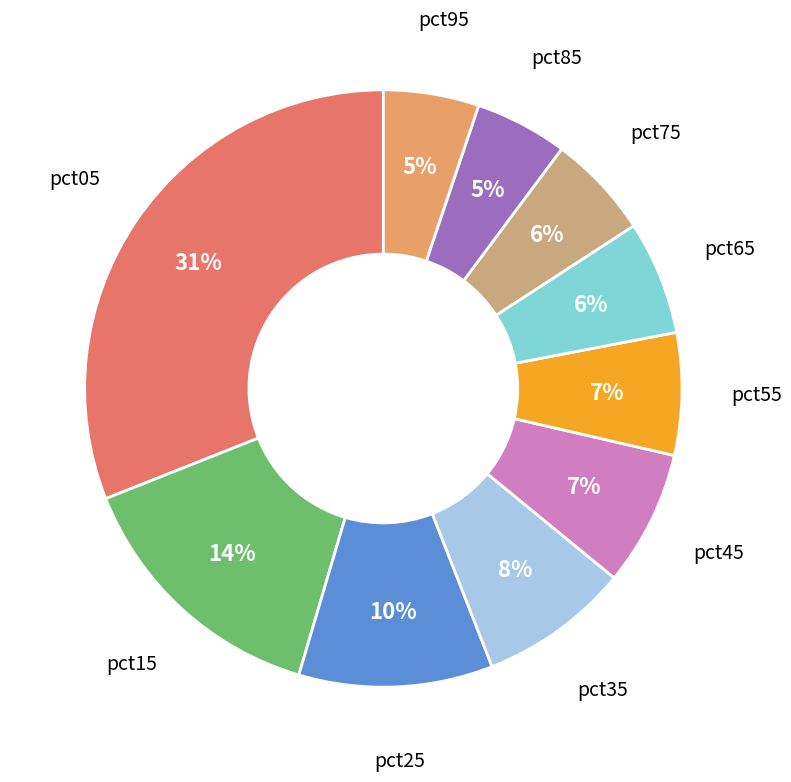

How many segments does this pie chart have?

10